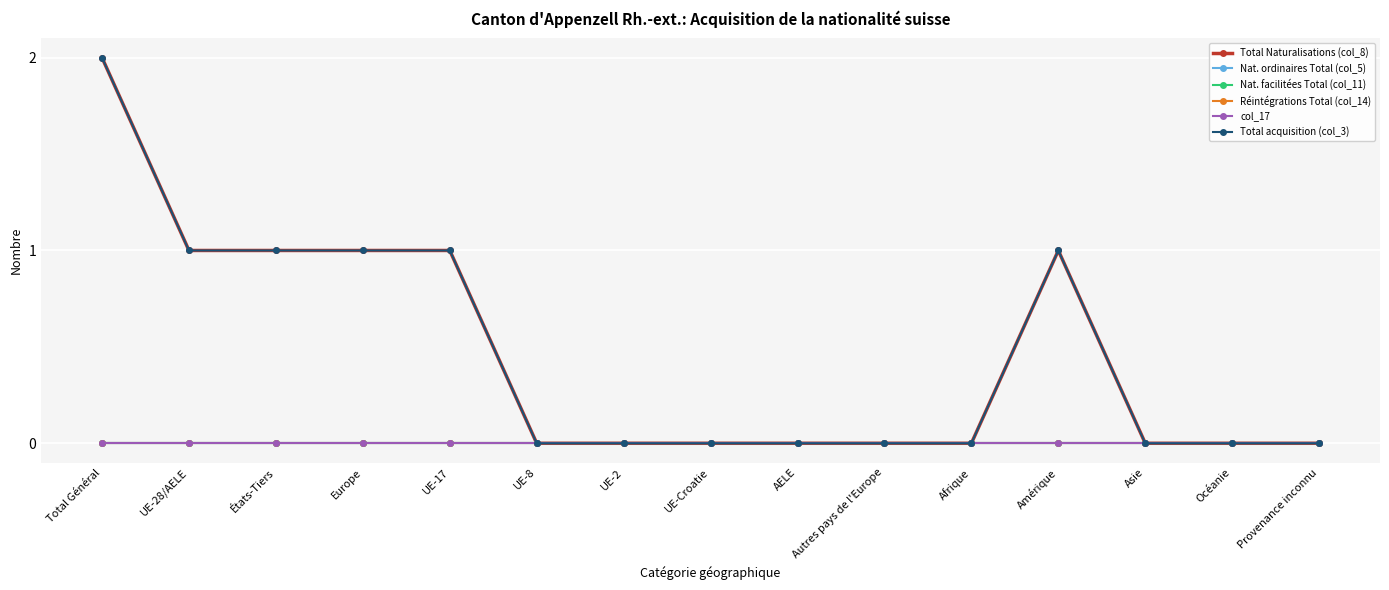

True or false: Nat. ordinaires Total (col_5) and Total Naturalisations (col_8) cross at least once.

False